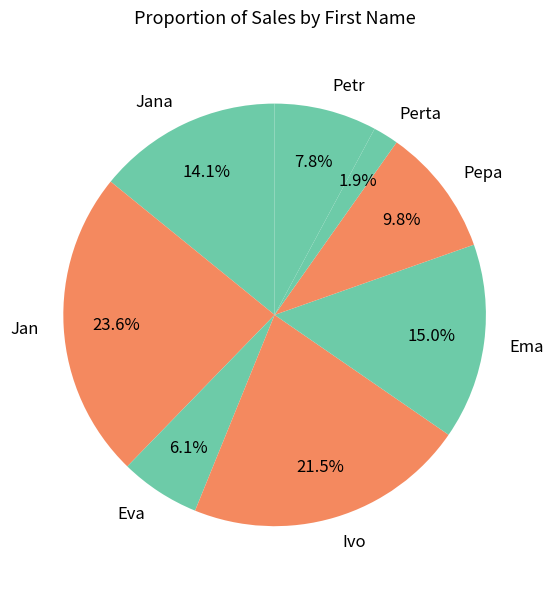

Is the sum of Jana and Jan greater than half?

No